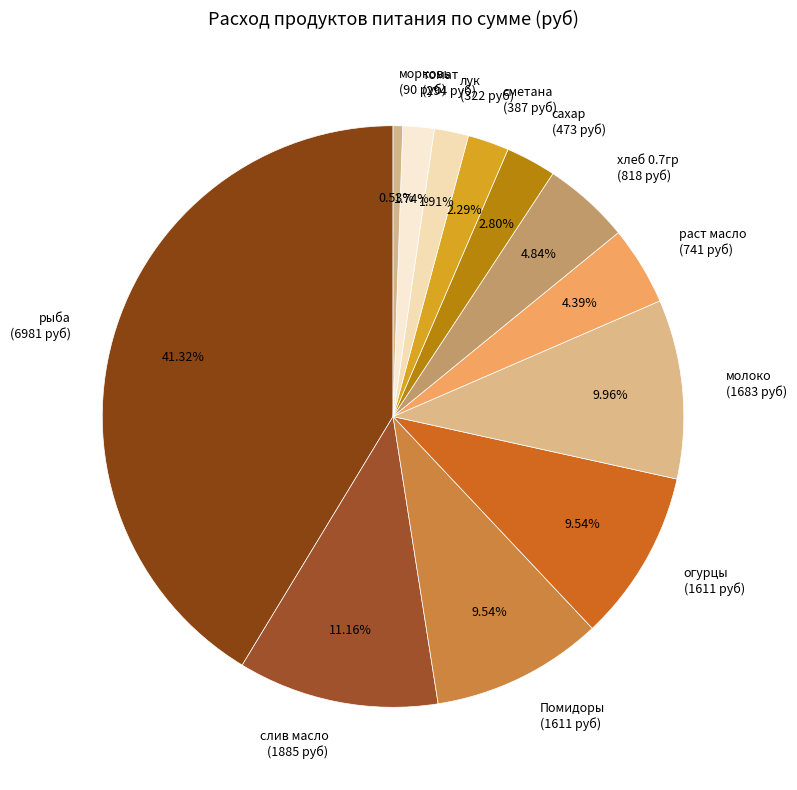

What portion of the pie excludes Помидоры?

90.5%